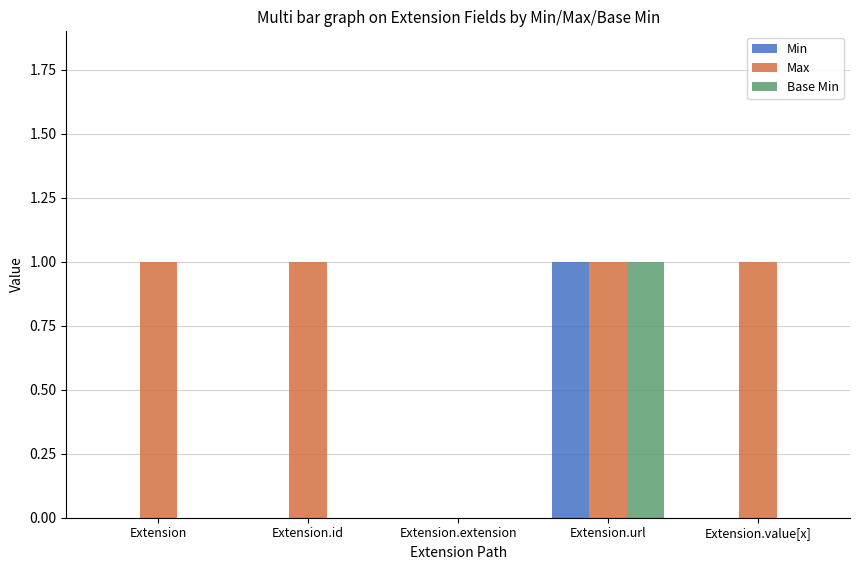

Reading right to left, transcribe all the data shown in this chart.

Min: 0	1	0	0	0
Max: 1	1	0	1	1
Base Min: 0	1	0	0	0